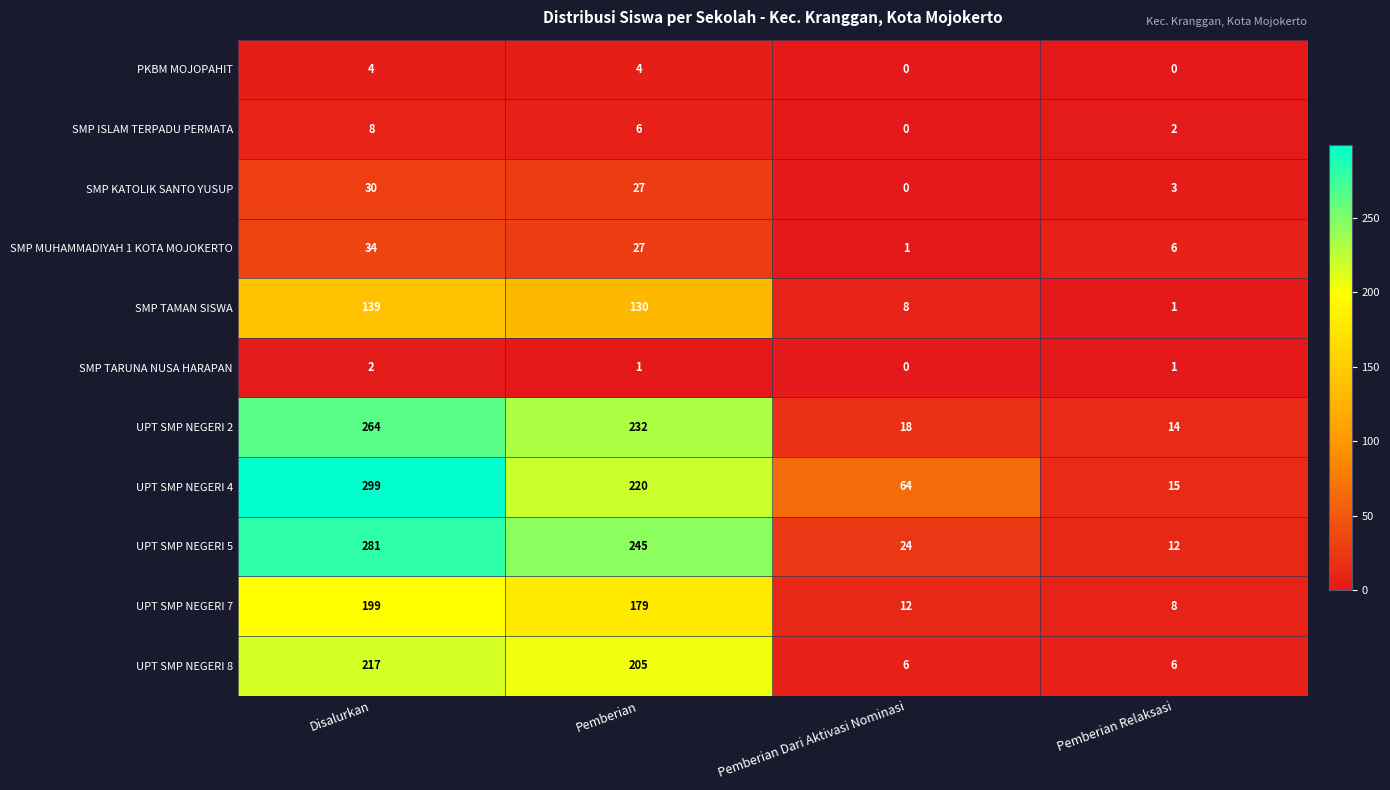

What is the sum of all UPT SMP NEGERI 2 values?

528